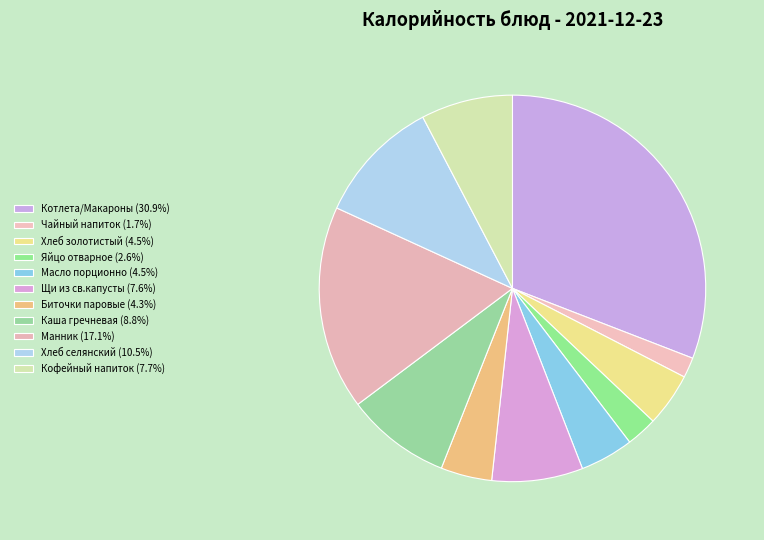

Approximately how many times larger is the value at Хлеб селянский compared to Биточки паровые?

2.5